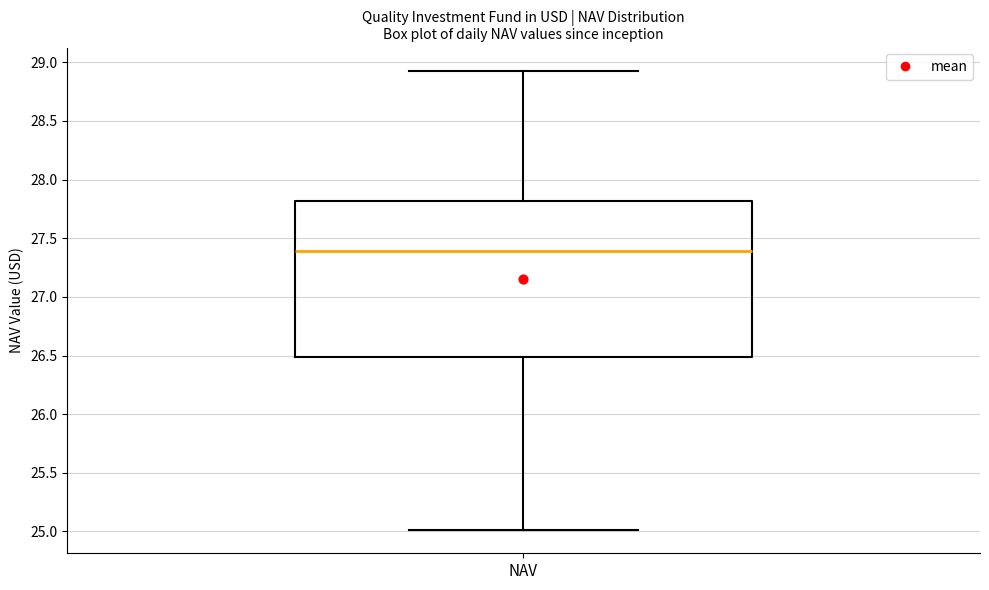

Transcribe this box plot: give where the median line is, the range the box spans, and where the two whiskers end, as read against the y-axis. The values are not printed on the chart, so give them approximately, as read against the axis.

median 27.40, box 26.50 to 27.80, whiskers 25.00 to 28.95